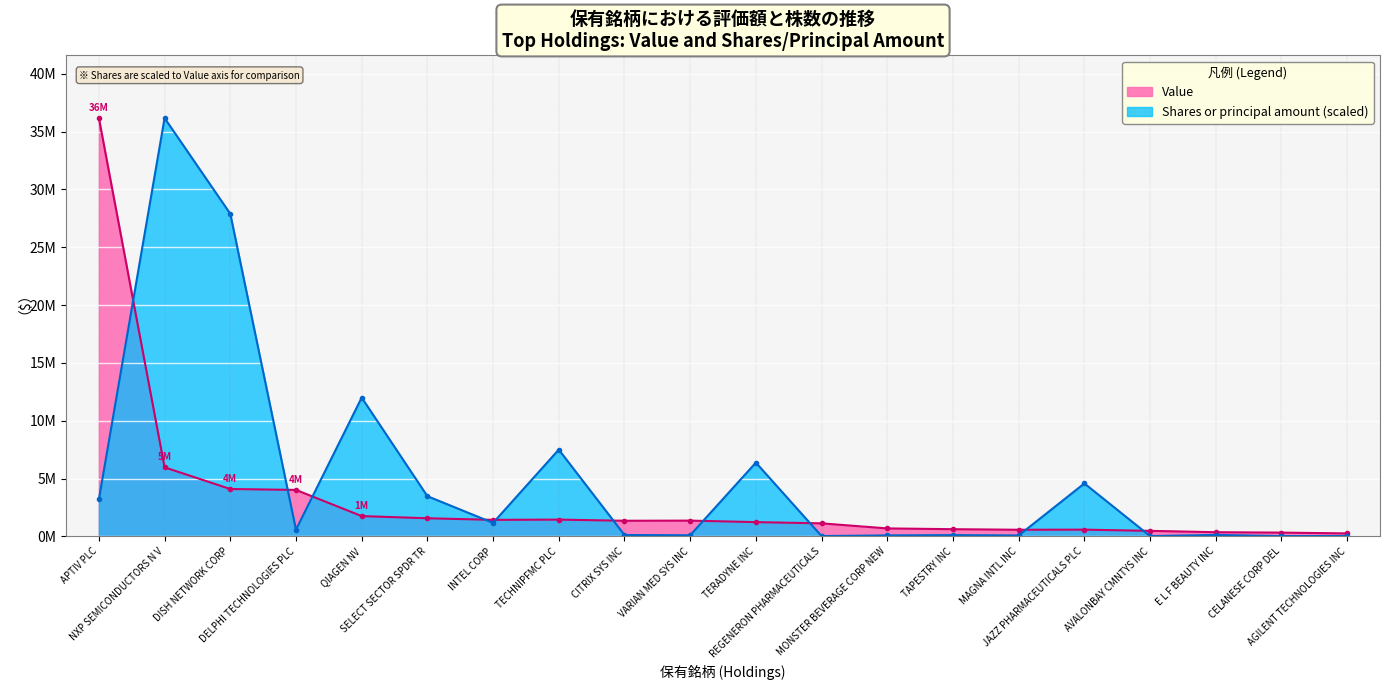

What are all the series names shown in the legend?

Value, Shares or principal amount (scaled)